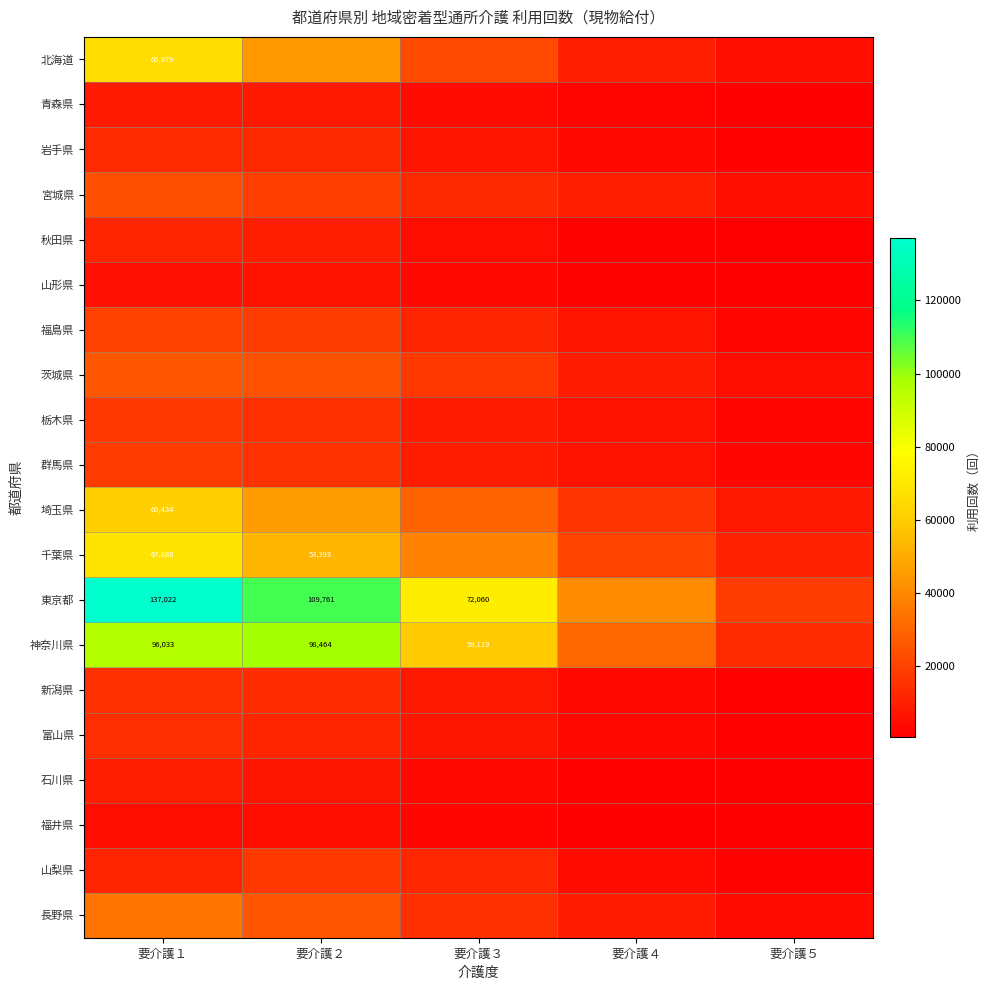

How many distinct data groups are displayed?

20